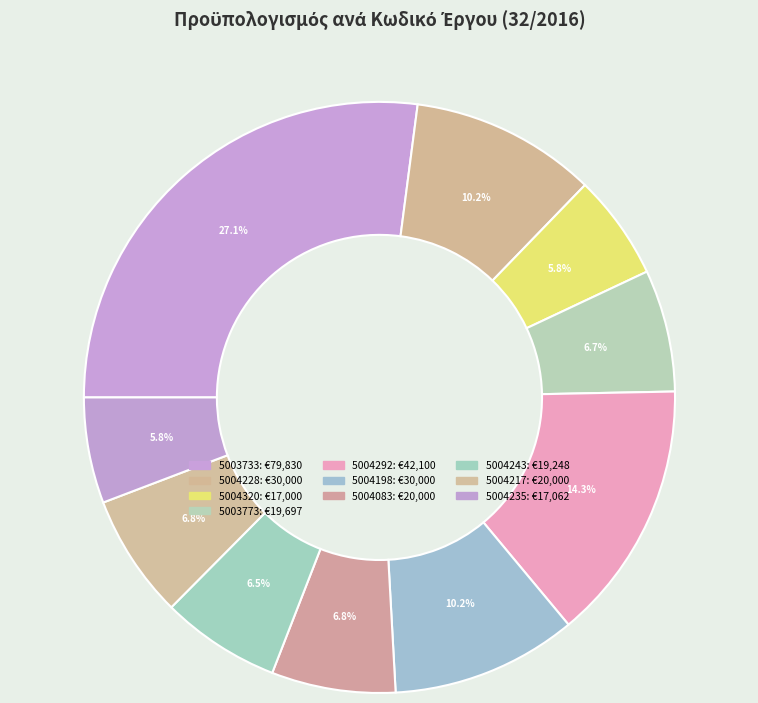

Count the number of slices in the pie.

10